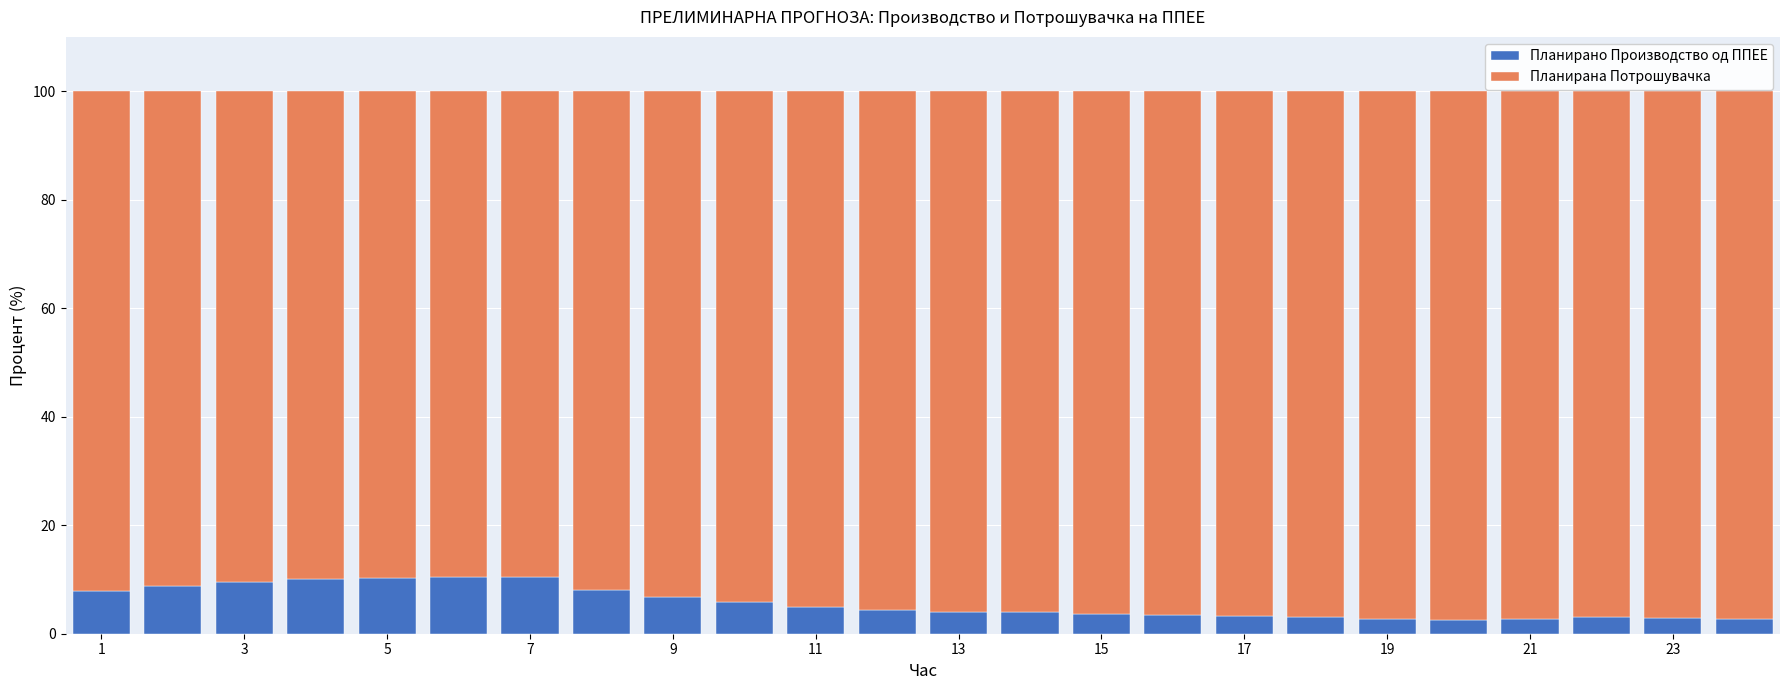

What is the average value of the Планирано Производство од ППЕЕ series?

5.7